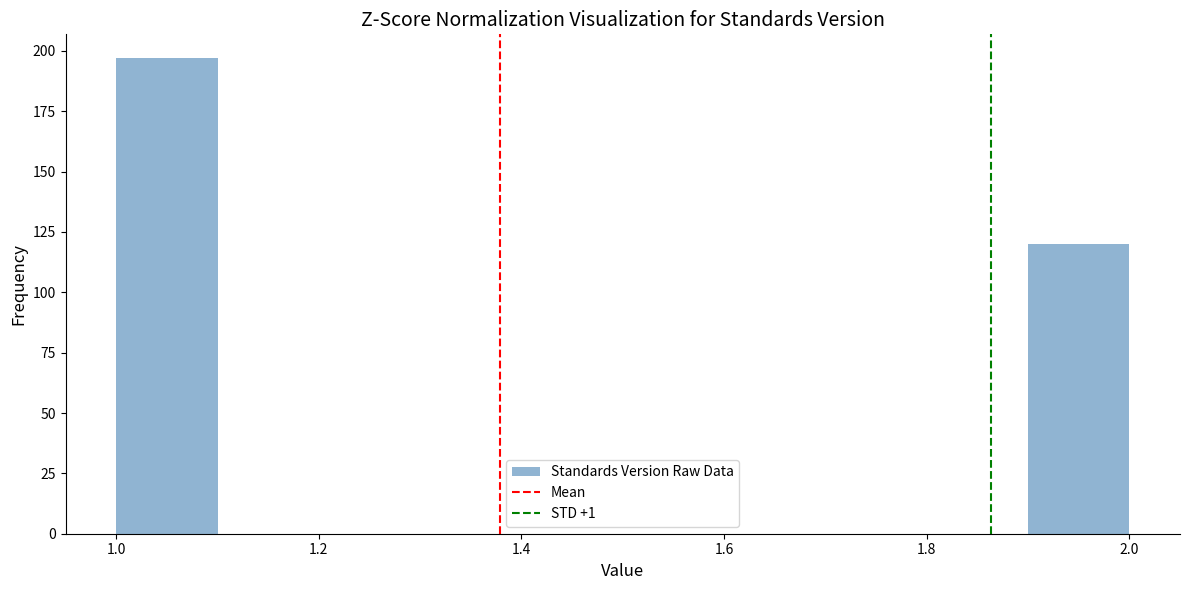

How tall is the bar that spans 1.0 to 1.1 on the x-axis? The values are not printed on the chart, so give them approximately, as read against the axis.

195